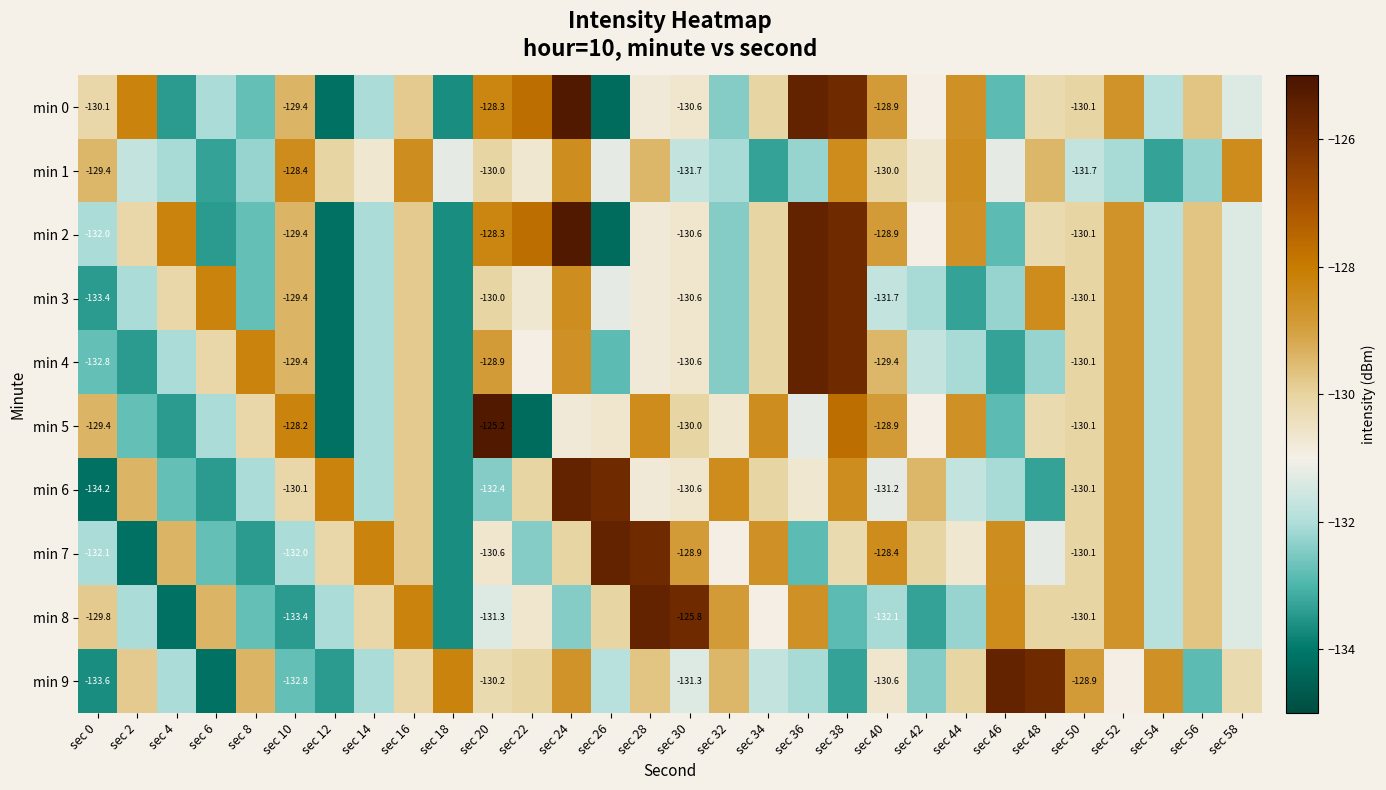

Where is min 3 nearest to the value -129?

sec 52